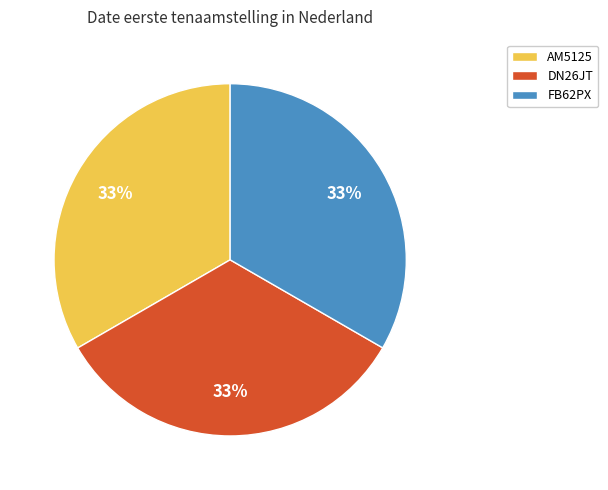

Is there a majority slice in this chart?

No